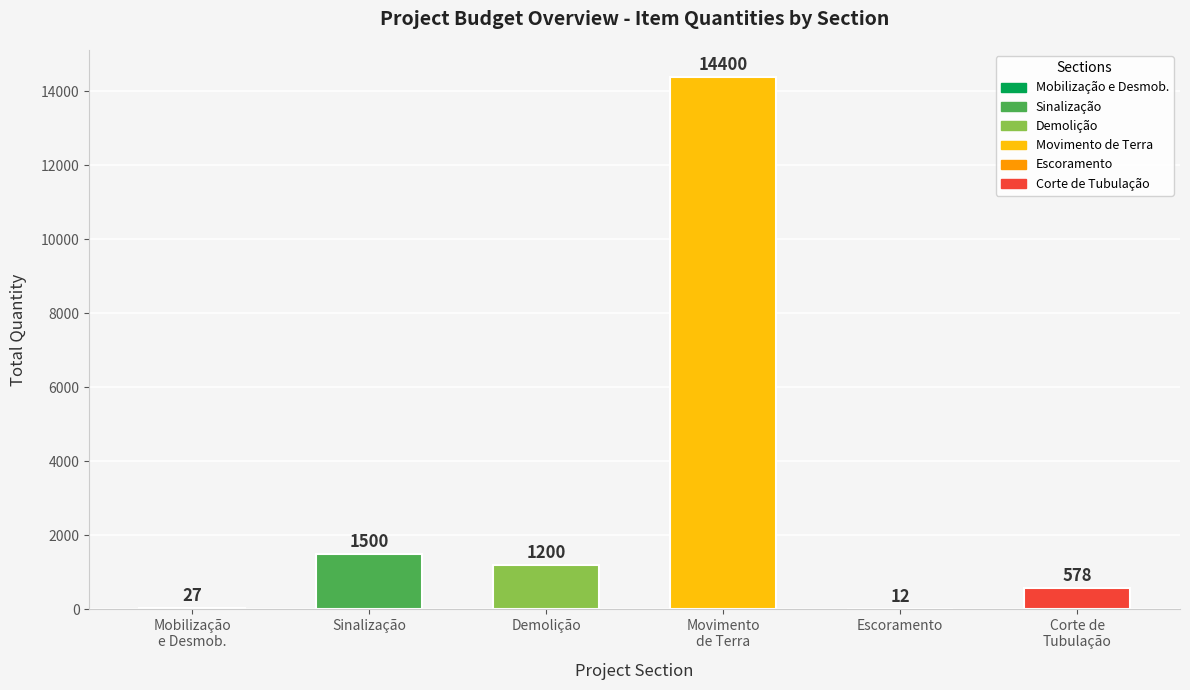

Reading left to right, transcribe all the data shown in this chart.

27	1500	1200	14400	12	578